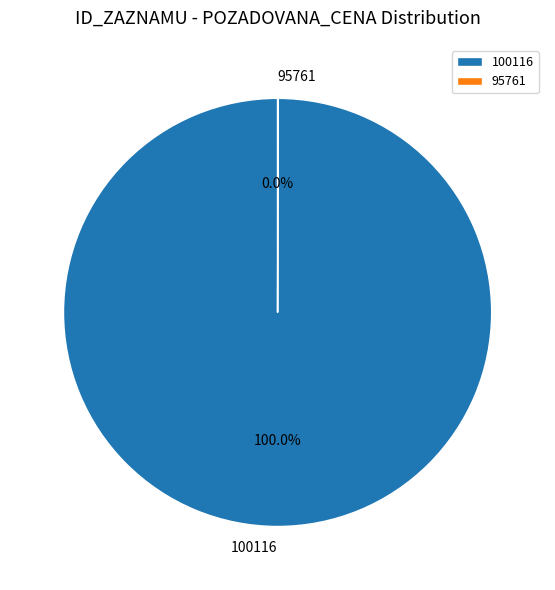

Which slice represents more than half of the pie?

100116